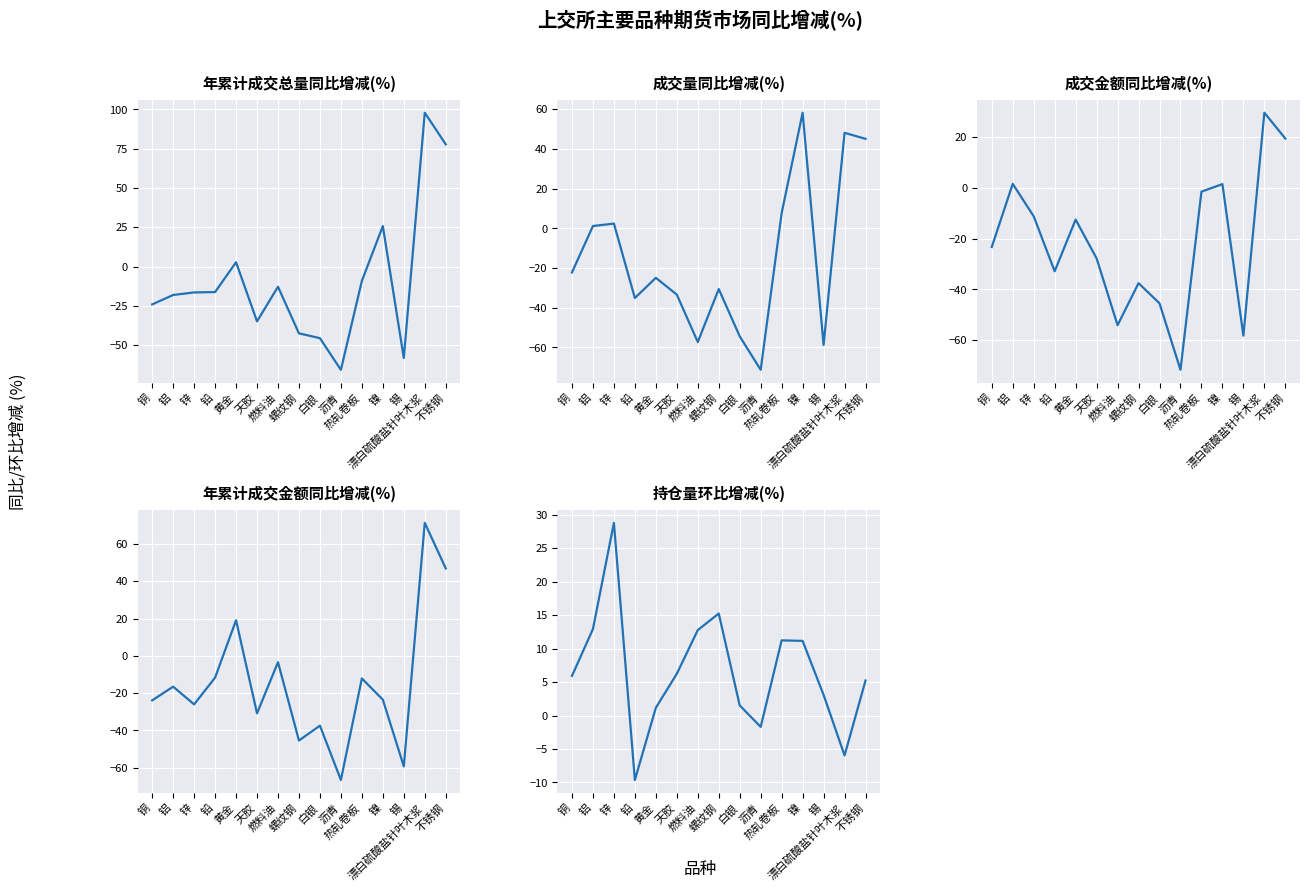

Between 热轧卷板 and 不锈钢, which is larger?

不锈钢